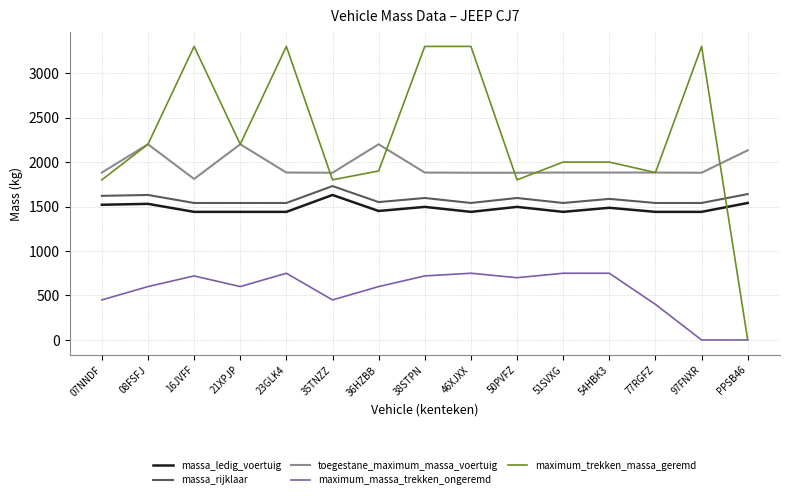

What is the difference between the highest and lowest values at 77RGFZ?

1482